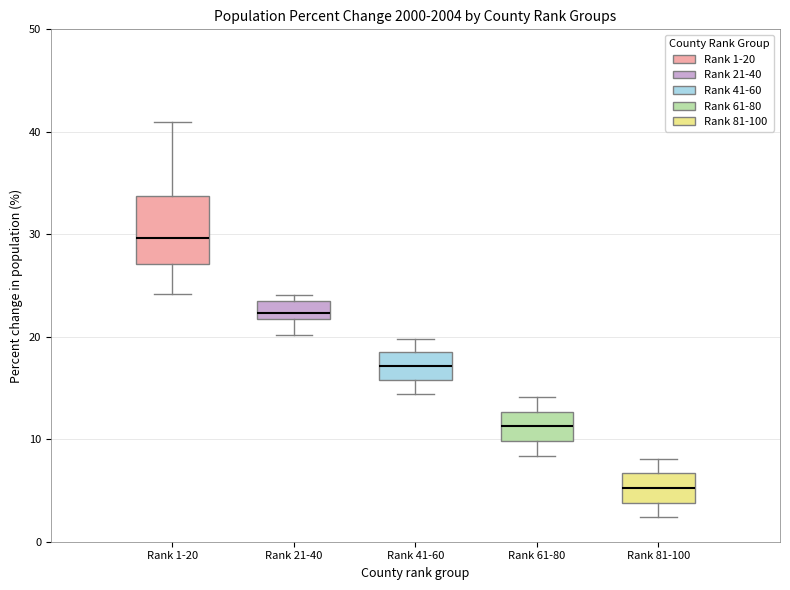

Which box has the highest median line?

Rank 1-20